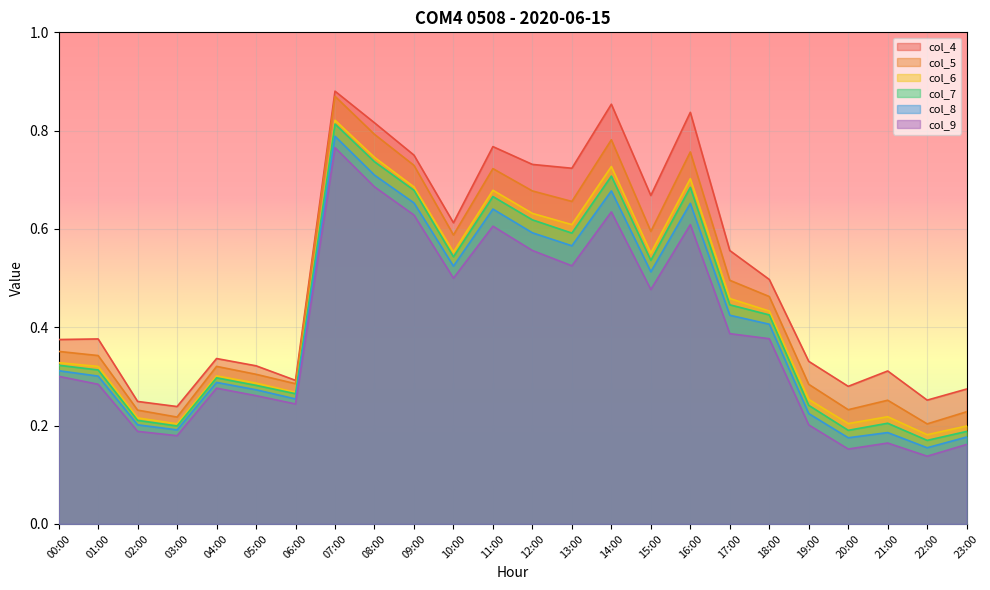

Where is col_7 nearest to the value 0?

22:00